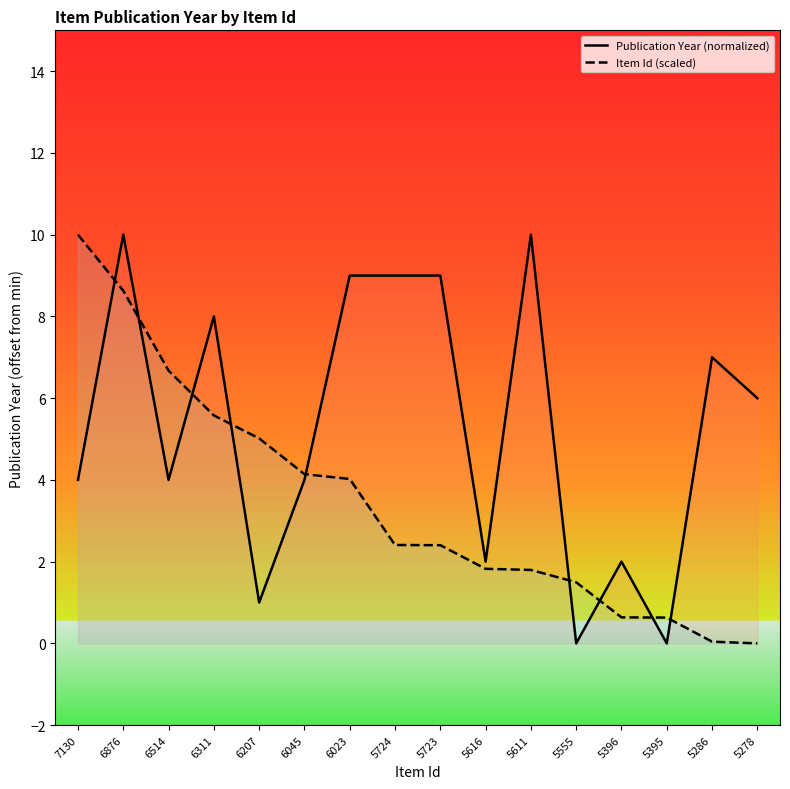

What is the value of the Item Id (scaled) point at the 11th from the left?

1.8